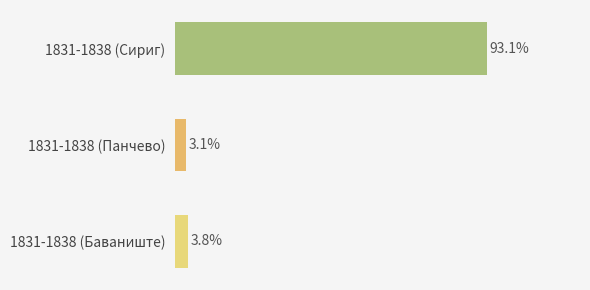

List the labels in order of value, largest first.

1831-1838 (Сириг), 1831-1838 (Баваниште), 1831-1838 (Панчево)